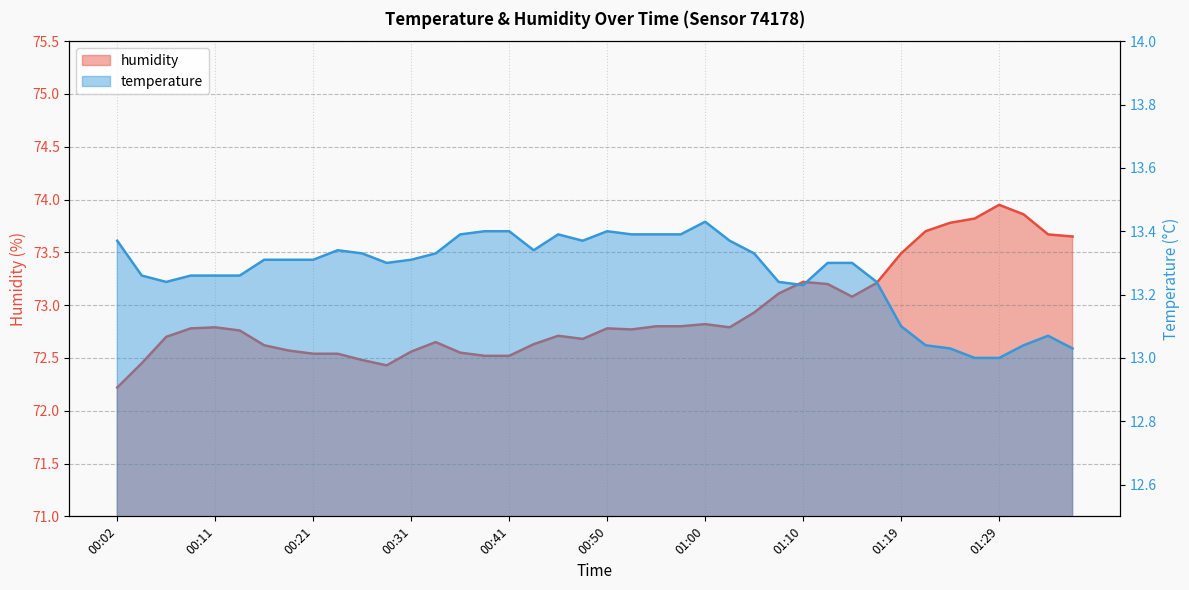

Rank the series by their maximum value, from highest to lowest.

humidity, temperature